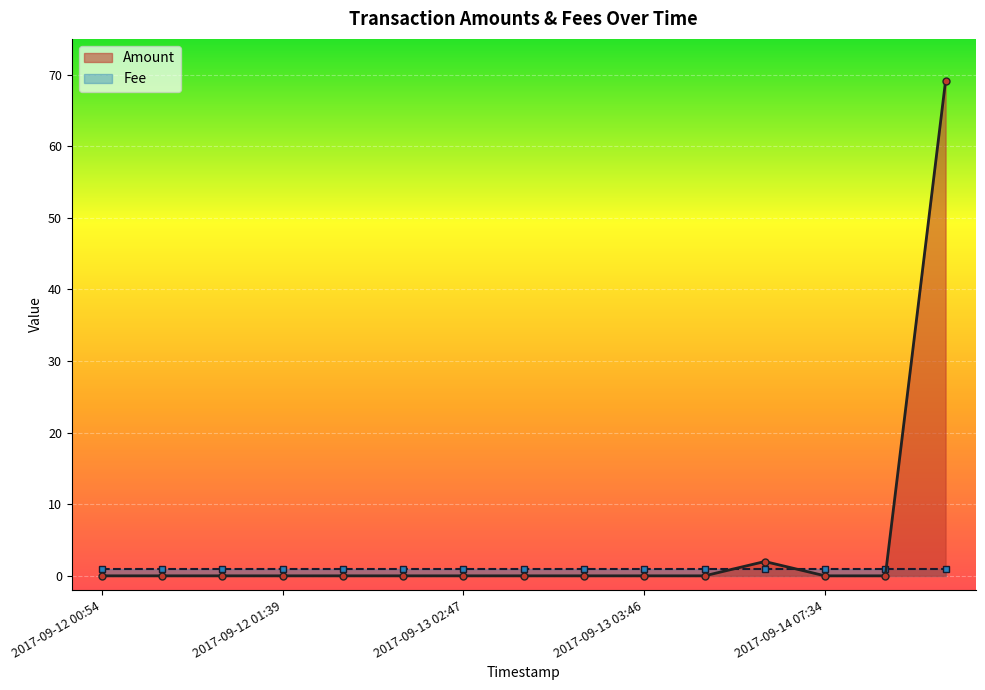

What is the difference between the values at 2017-09-15 06:38 and 2017-09-13 03:58?

69.1